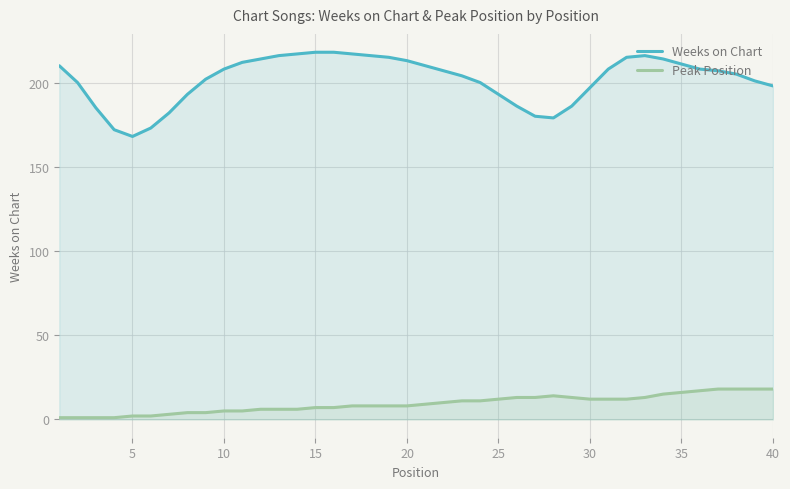

How many lines are shown in the chart?

2